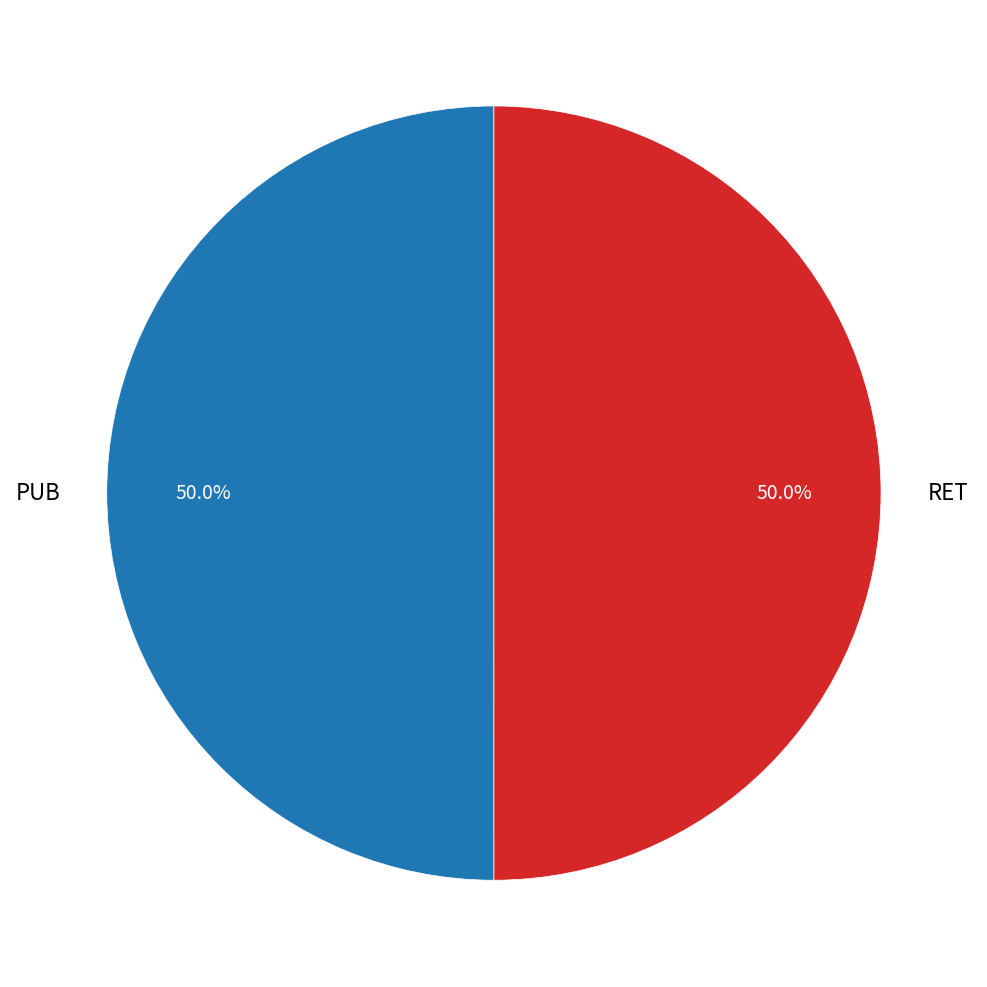

To the nearest percent, what portion does RET represent?

50%